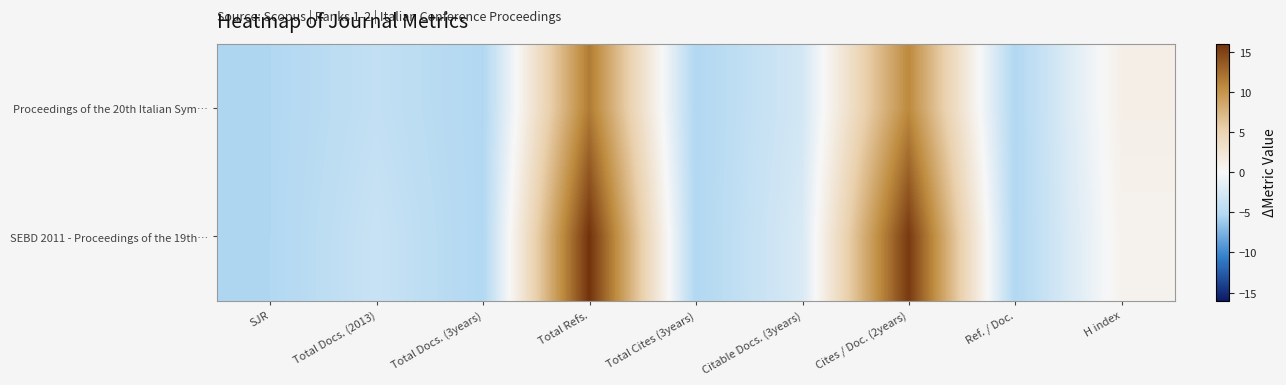

Reading left to right, list all the values displayed in this chart.

Proceedings of the 20th Italian Sym…: SJR=-5.4	Total Docs. (2013)=-4.1	Total Docs. (3years)=-5.4	Total Refs.=11.6	Total Cites (3years)=-5.4	Citable Docs. (3years)=-2.8	Cites / Doc. (2years)=10.8	Ref. / Doc.=-5.4	H index=1.2
SEBD 2011 - Proceedings of the 19th…: SJR=-5.4	Total Docs. (2013)=-3.6	Total Docs. (3years)=-5.4	Total Refs.=16.0	Total Cites (3years)=-5.4	Citable Docs. (3years)=-2.3	Cites / Doc. (2years)=15.6	Ref. / Doc.=-5.4	H index=0.7